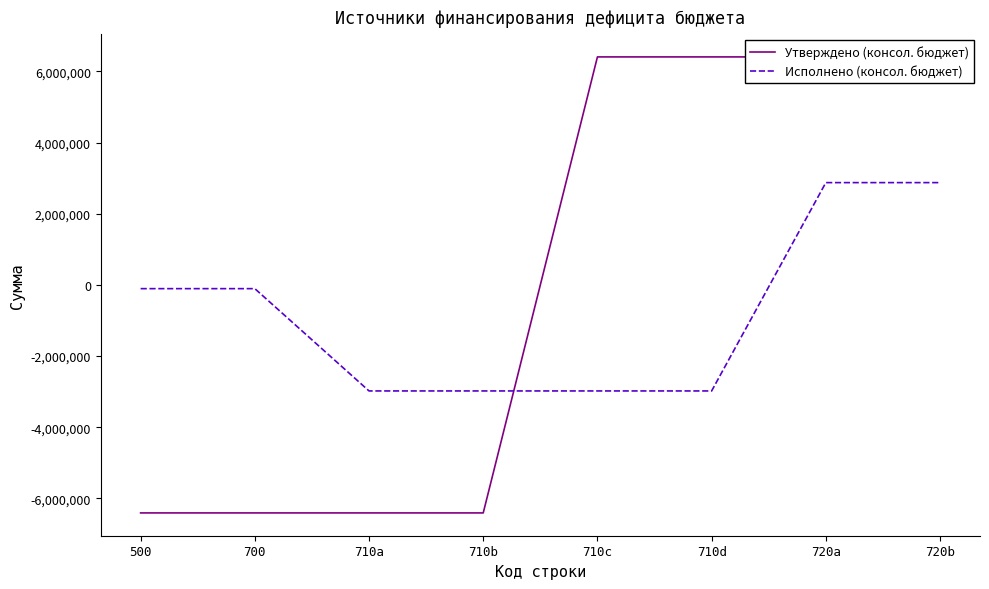

Rank the series by their maximum value, from lowest to highest.

Исполнено (консол. бюджет), Утверждено (консол. бюджет)